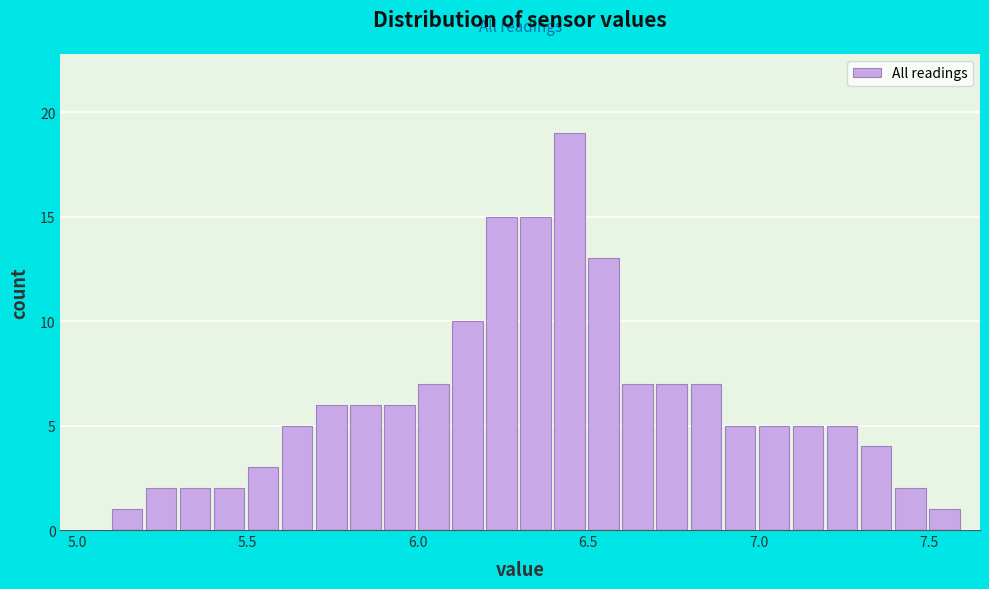

Read against the x-axis, roughly where is the centre of the tallest bar?

6.45